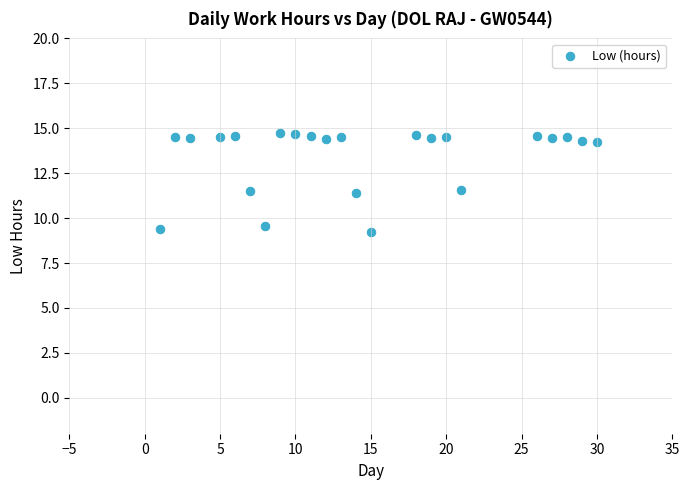

What is the range of Y values (max minus min)?

5.5